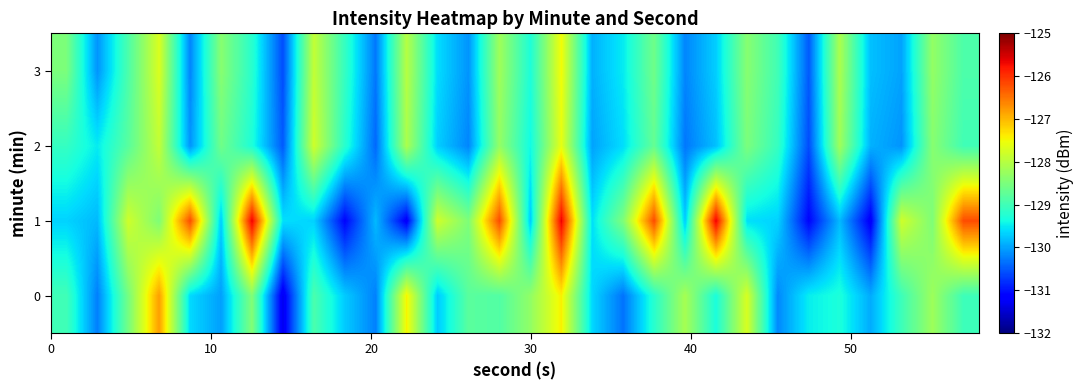

Reading left to right, list all the values displayed in this chart.

0: -129.0	-130.2	-128.6	-126.8	-129.6	-130.0	-128.4	-131.3	-128.9	-129.7	-130.2	-127.4	-129.7	-128.8	-128.9	-128.3	-127.4	-129.6	-130.3	-129.2	-128.1	-129.3	-127.7	-130.2	-129.5	-129.3	-129.9	-129.0	-128.2	-129.0
1: -129.7	-129.8	-127.8	-128.5	-126.2	-129.7	-125.6	-129.6	-129.7	-131.1	-129.8	-131.2	-127.8	-128.5	-126.2	-129.7	-125.6	-129.6	-128.5	-126.2	-129.7	-125.6	-129.6	-129.7	-131.1	-129.8	-131.2	-127.8	-128.5	-126.2
2: -129.1	-129.5	-128.8	-127.9	-130.1	-128.6	-129.3	-130.5	-127.8	-129.2	-130.4	-128.1	-129.7	-130.2	-128.3	-129.4	-127.6	-130.0	-129.6	-128.7	-130.3	-129.8	-128.5	-129.1	-130.6	-128.2	-129.9	-130.1	-128.4	-129.0
3: -128.5	-130.1	-128.9	-127.7	-130.2	-128.4	-129.2	-130.6	-127.9	-129.1	-130.3	-128.0	-129.6	-130.1	-128.2	-129.3	-127.5	-129.9	-129.5	-128.6	-130.2	-129.7	-128.4	-129.0	-130.5	-128.1	-129.8	-130.0	-128.3	-128.9